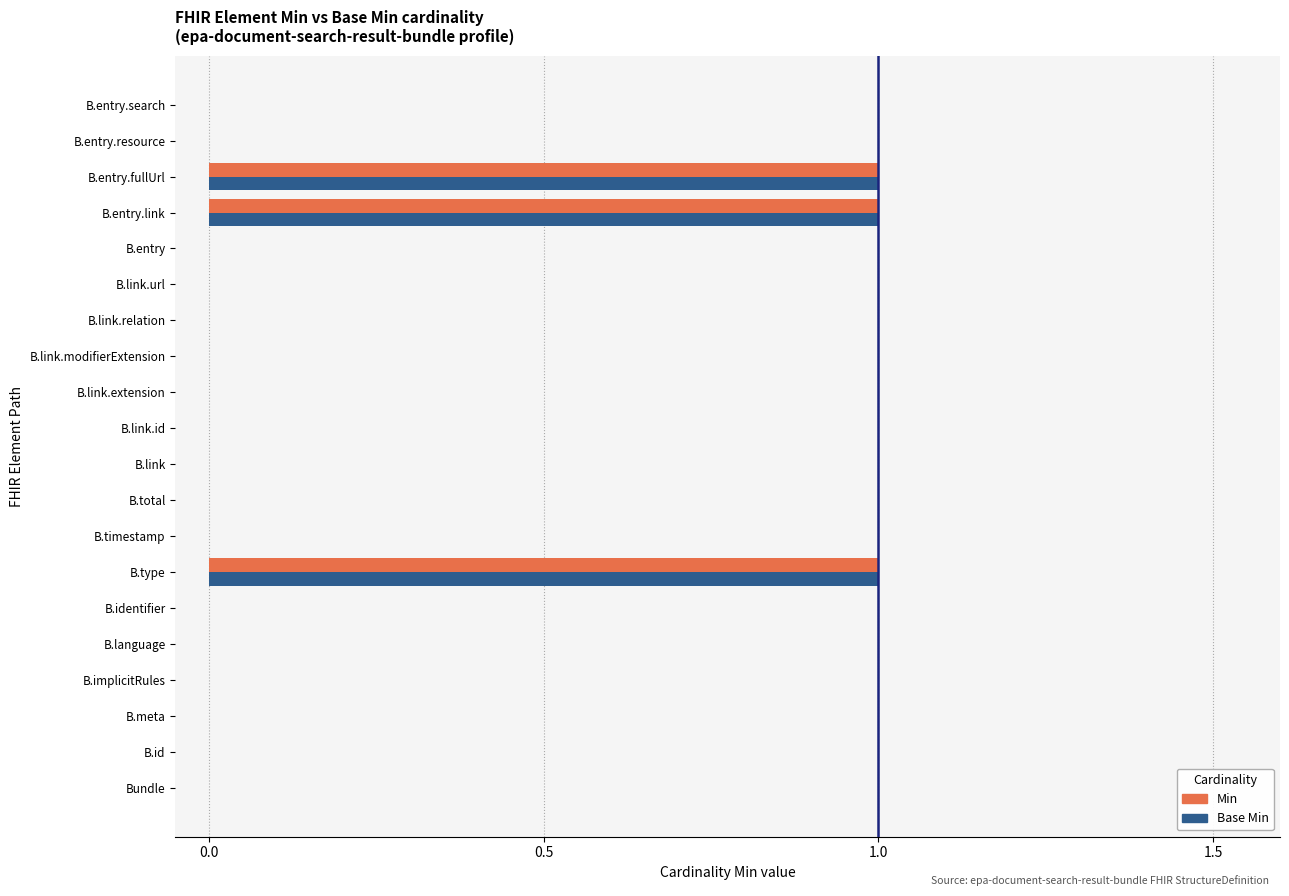

What is the difference between the maximum and minimum values in the Base Min series?

1